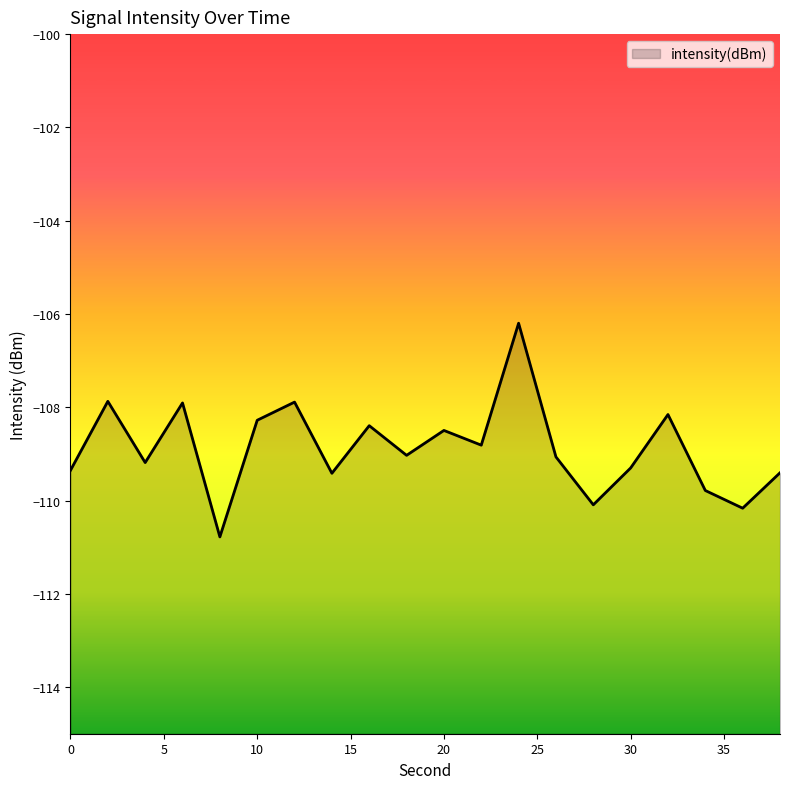

The chart shows a value of -109.4 at 14. True or false?

True